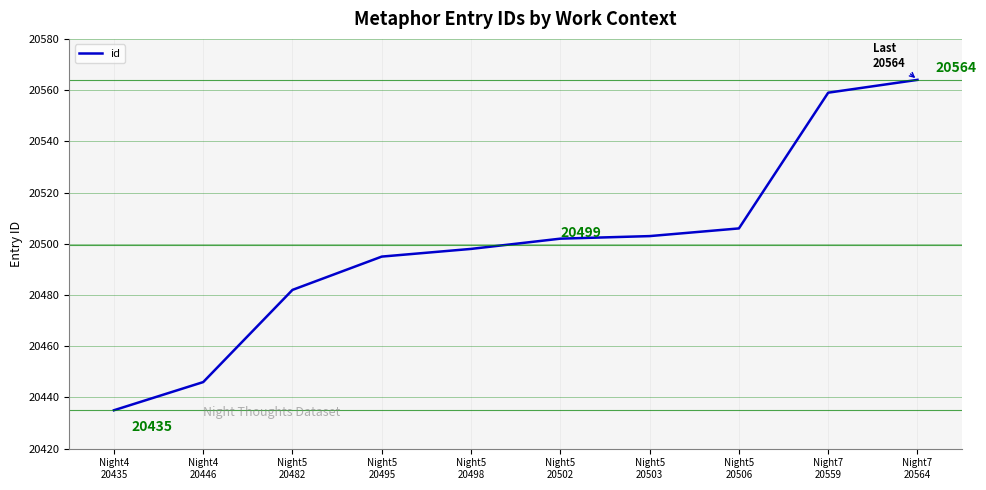

Is it true that the value at Night4
20446 is 20446?

True